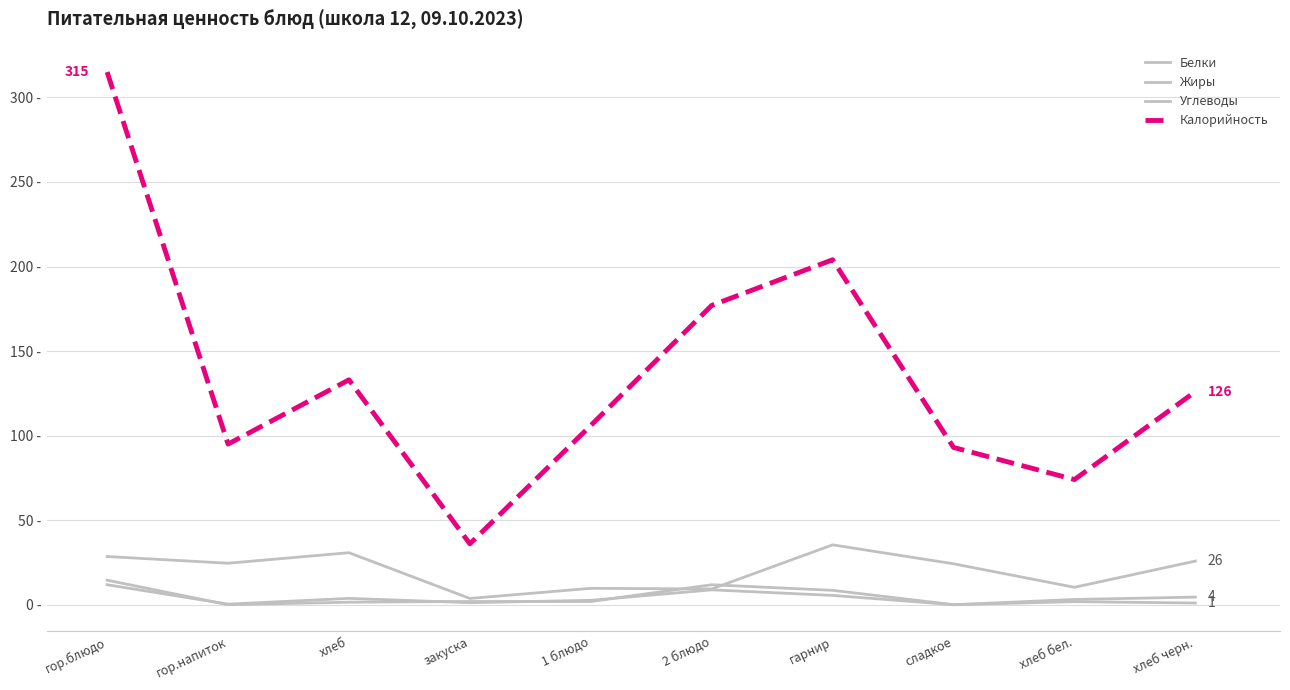

Is this an area chart (filled region under the line)?

No